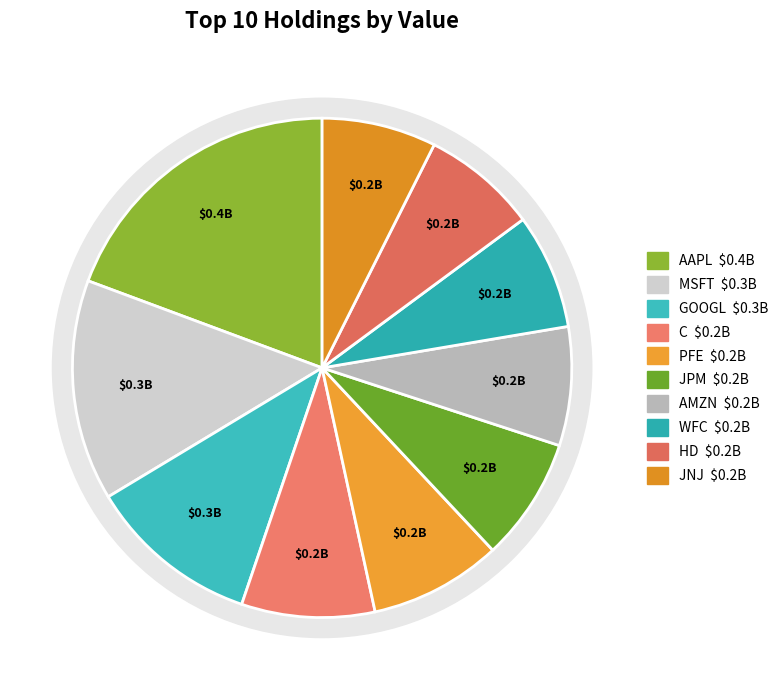

What portion of the pie excludes WFC?

92.5%